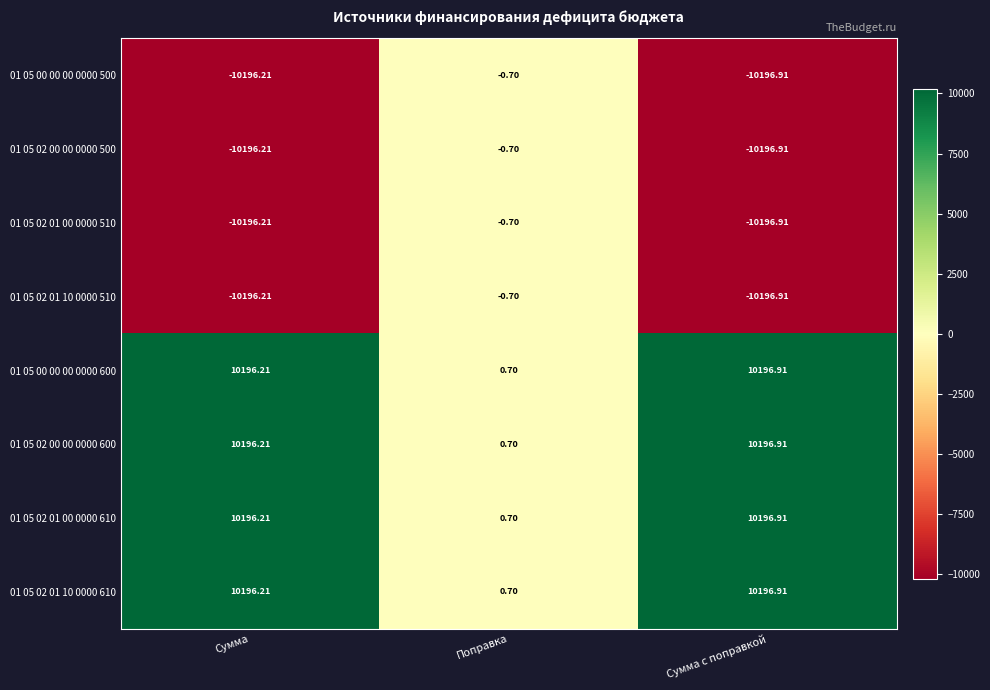

How many series are shown in this chart?

8